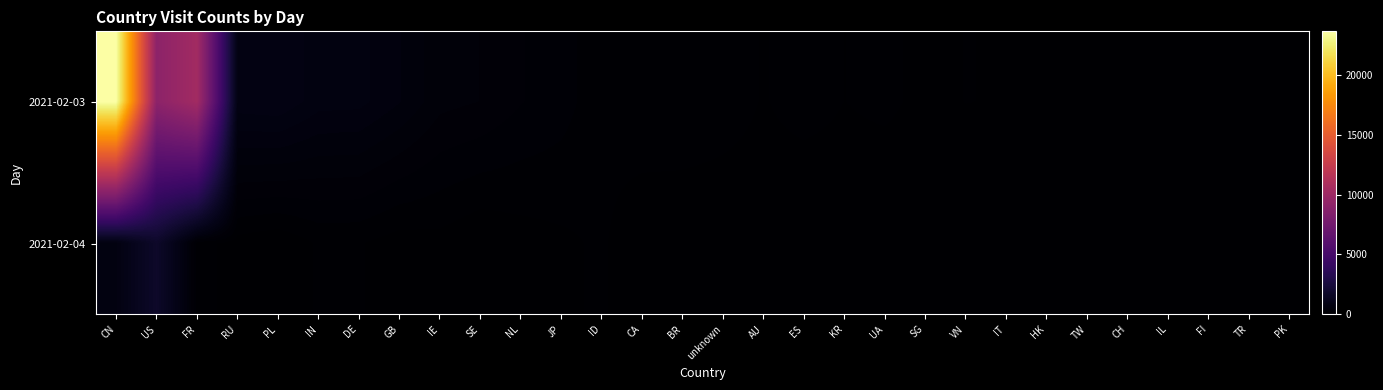

Rank the series at PK from highest to lowest value.

2021-02-03, 2021-02-04